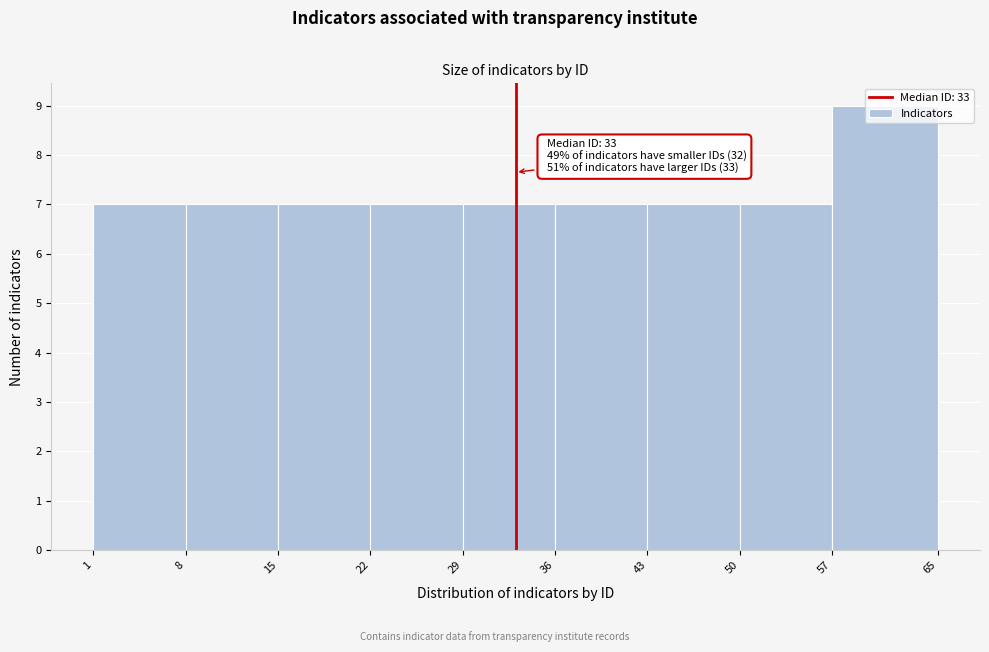

Over which range of the x-axis is the bar tallest?

57 to 65